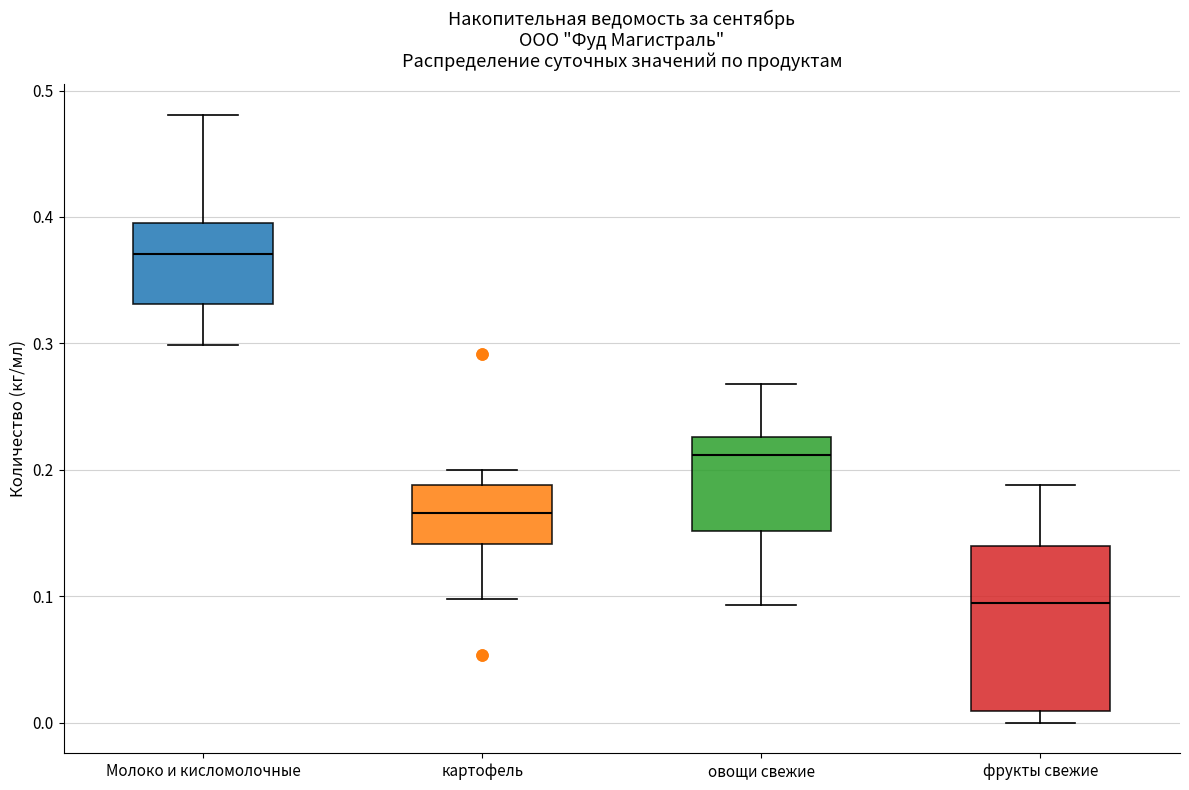

Which box has the highest median line?

Молоко и кисломолочные